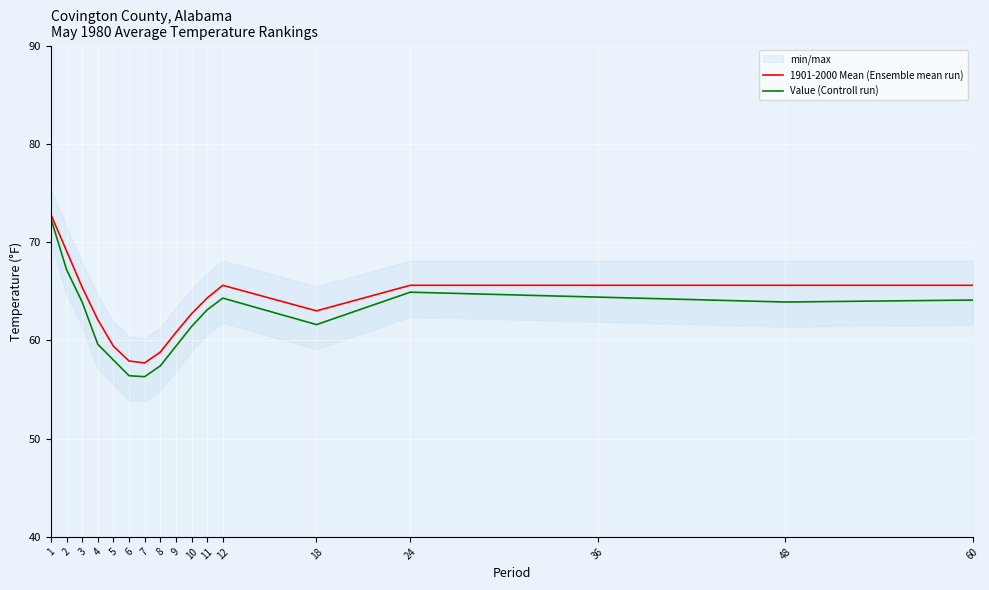

Is this an area chart (filled region under the line)?

No